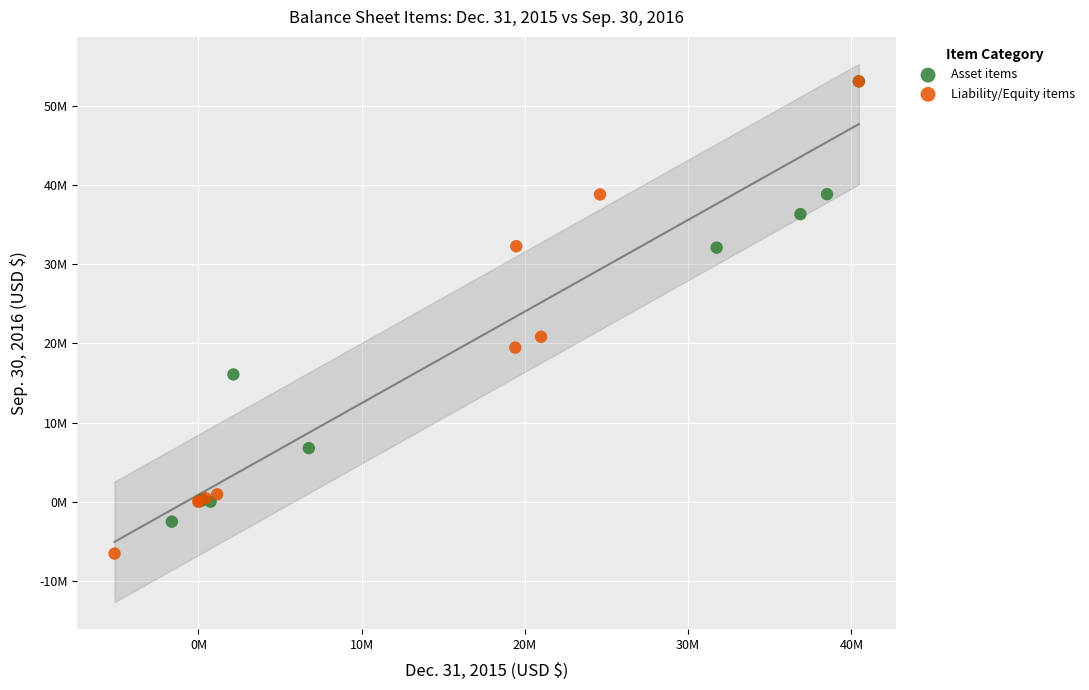

What are all the series names shown in the legend?

Asset items, Liability/Equity items